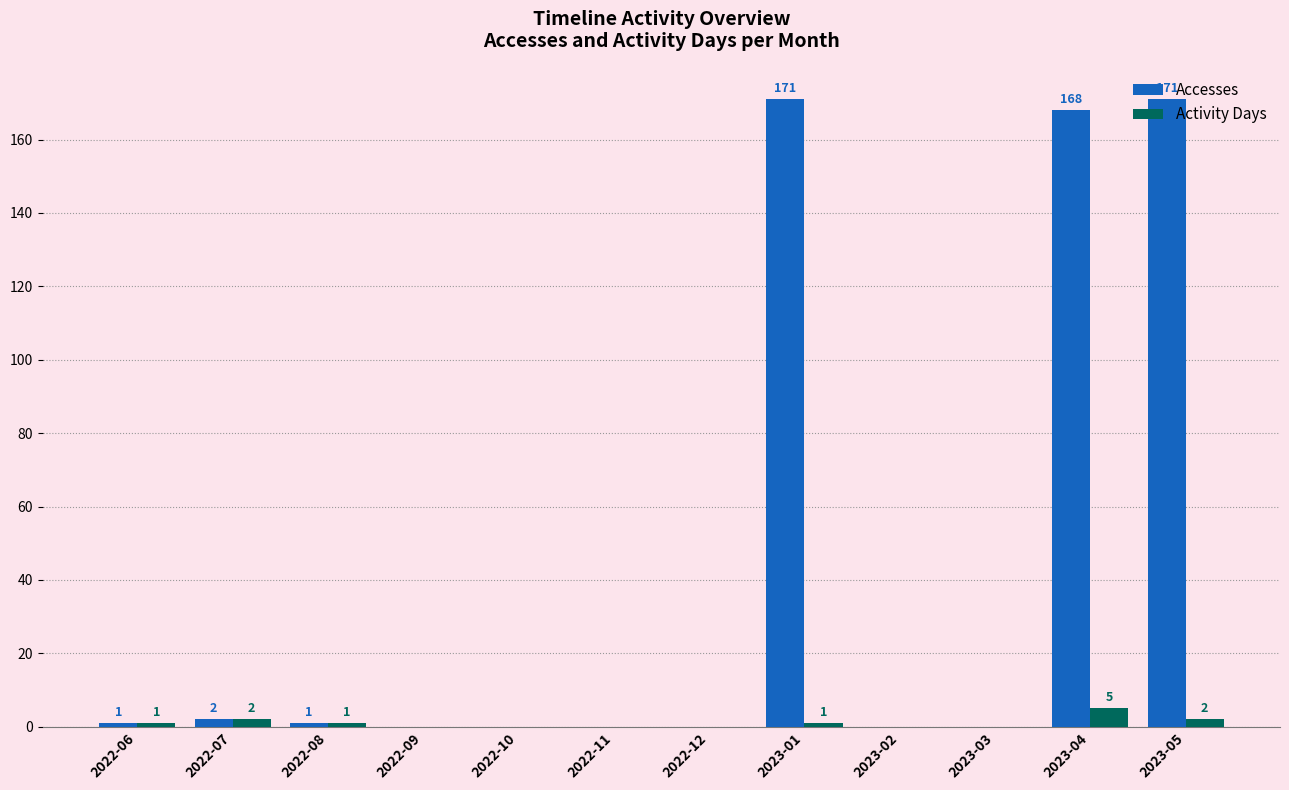

Count the number of data series in this chart.

2